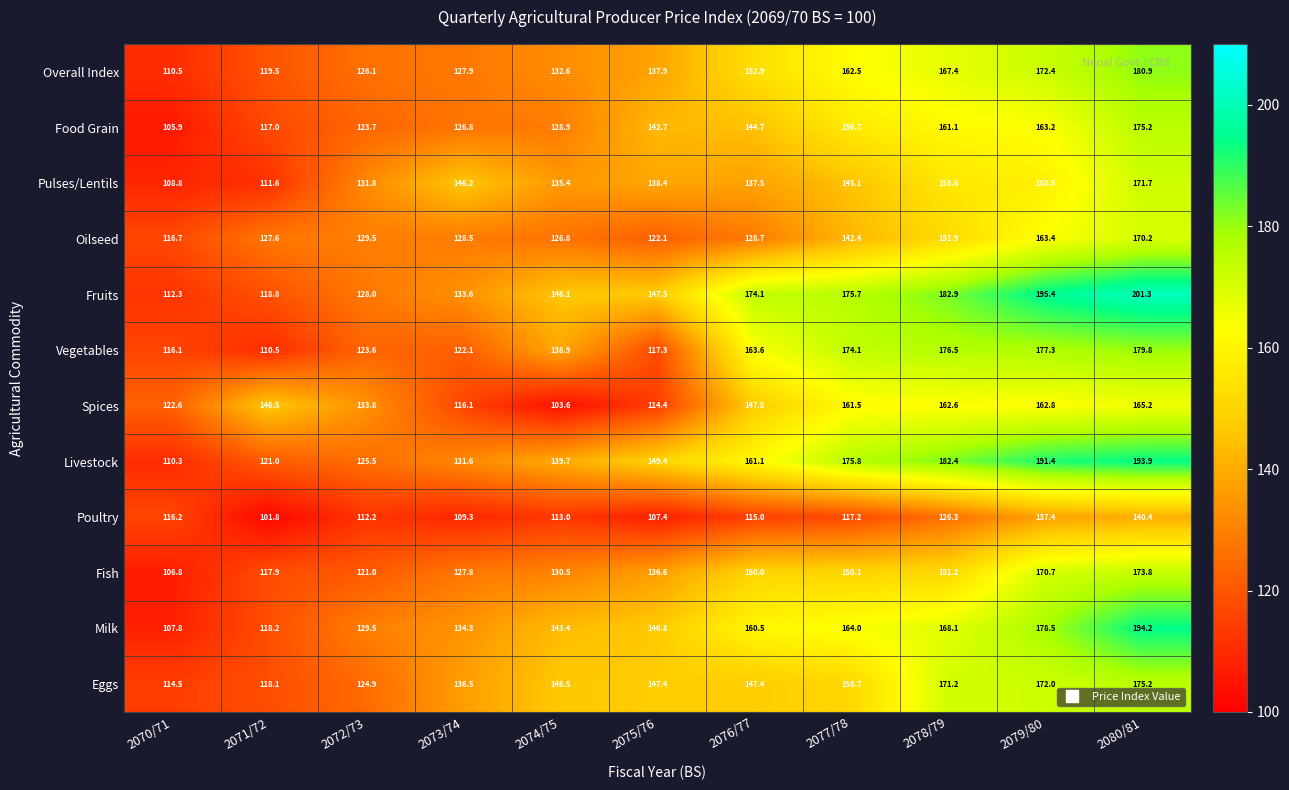

What is the total value across all series at 2077/78?

1875.8